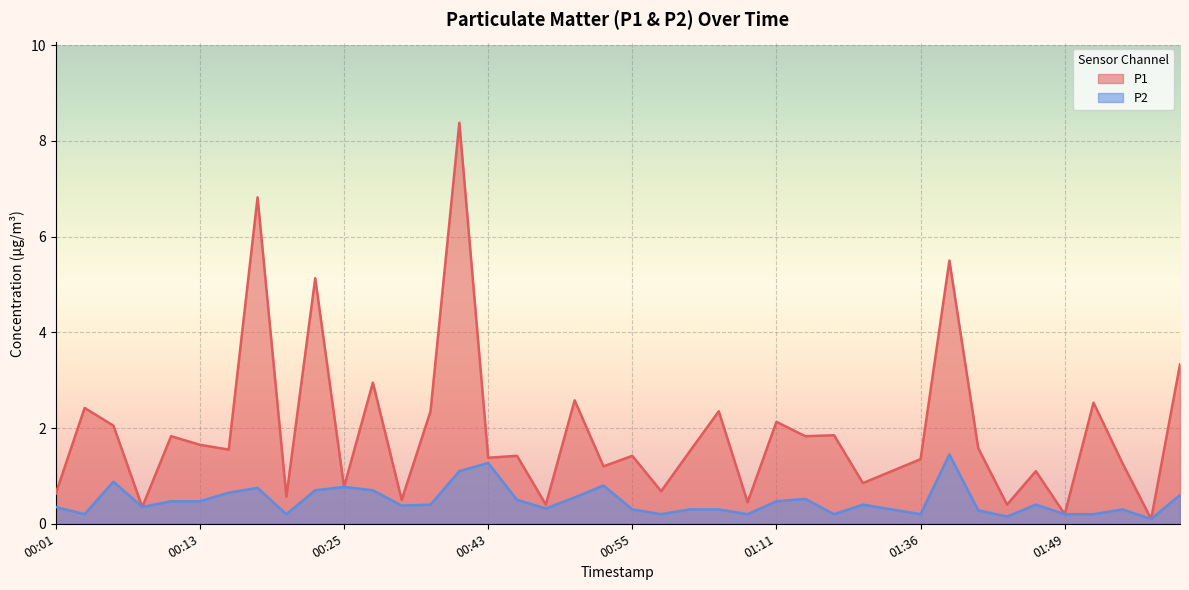

True or false: P1 and P2 cross at least once.

False